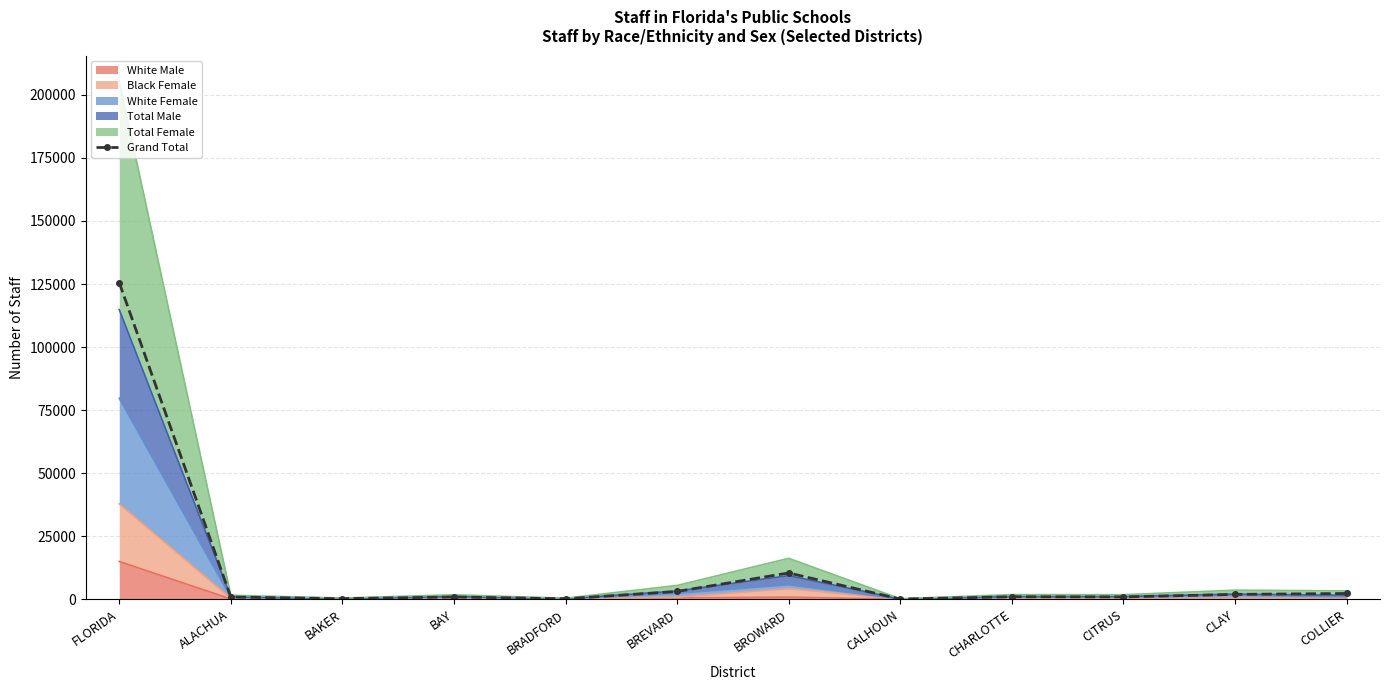

Reading right to left, transcribe all the data shown in this chart.

2325	1965	967	1030	121	10462	3127	235	946	268	924	125552